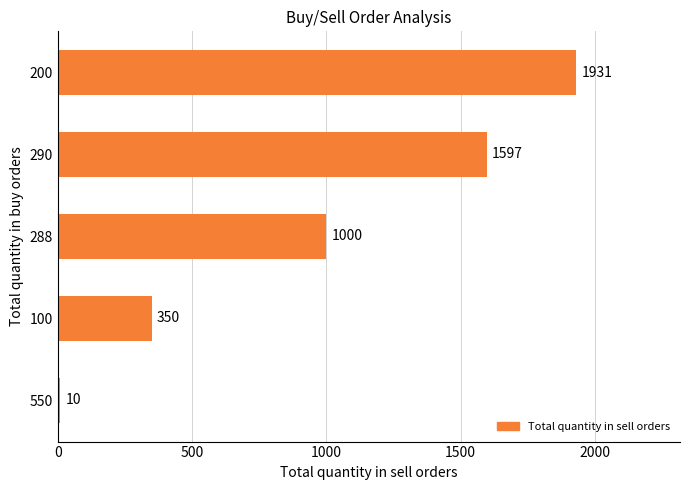

What is the change in value from 100 to 200?

+1581